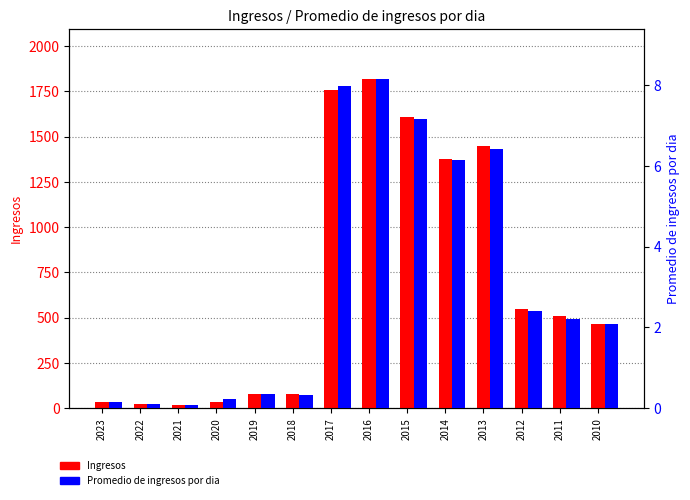

Read the Promedio de ingresos por dia value at 2015.

7.2